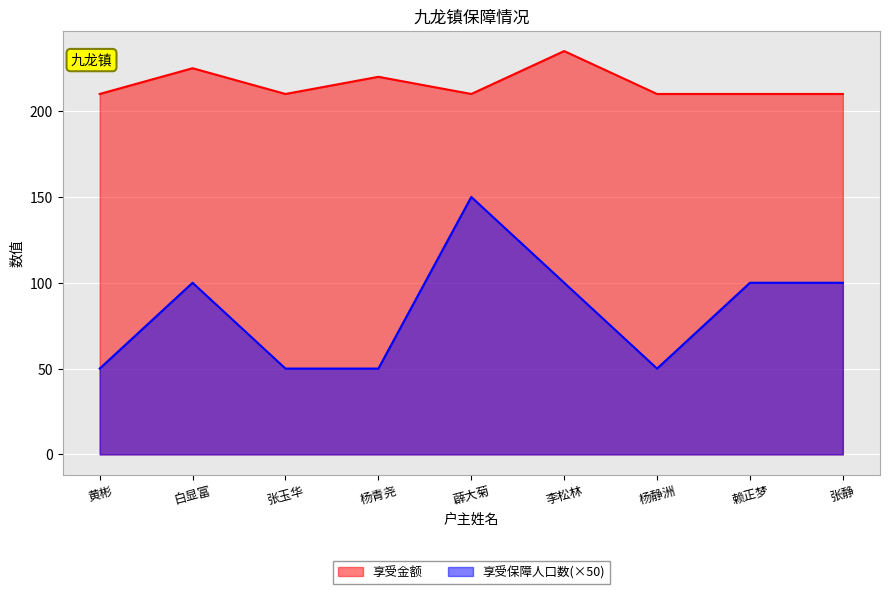

What is the label of the 7th point from the right?

张玉华